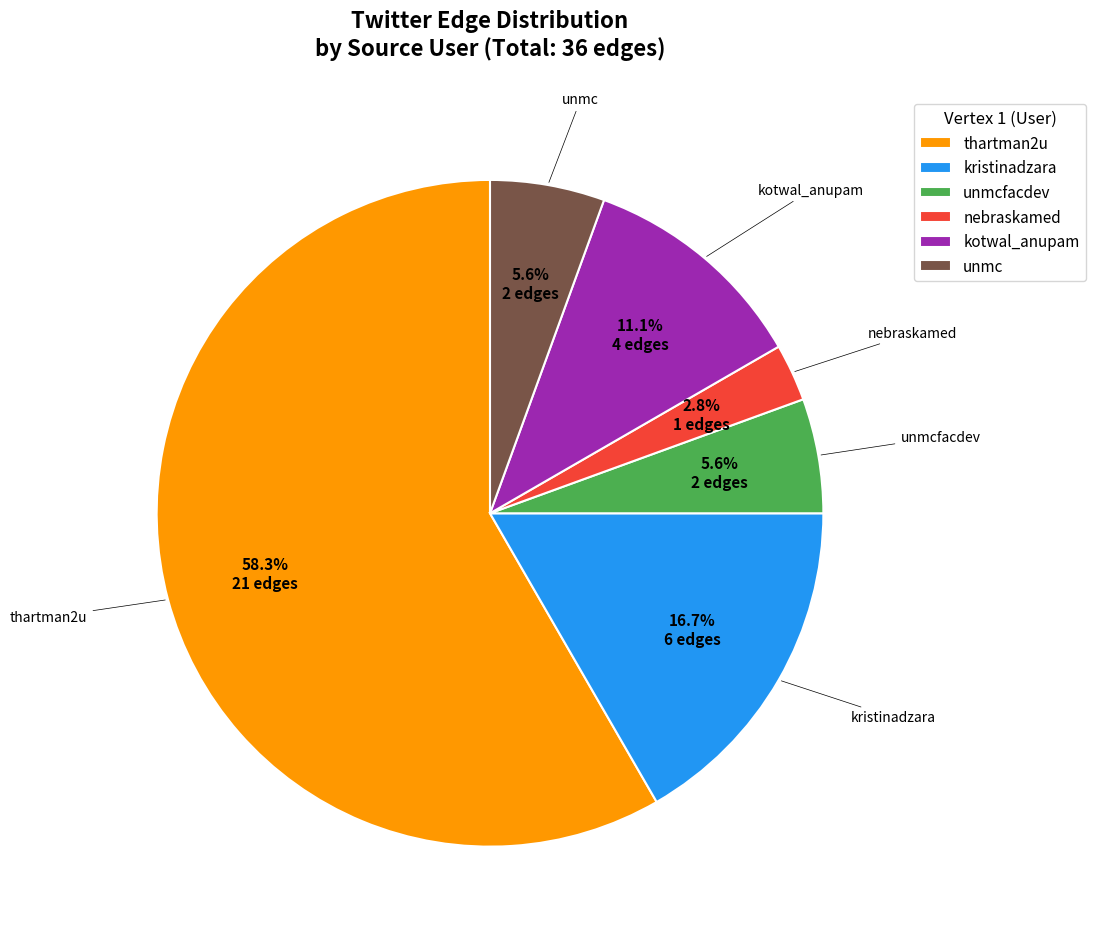

What percentage is NOT represented by kristinadzara?

83.3%